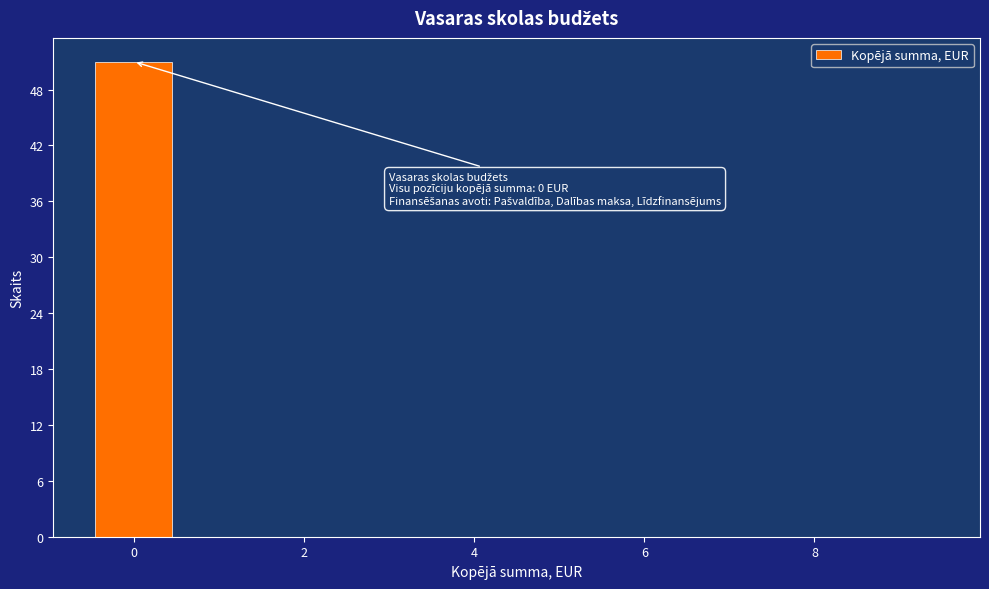

Which range on the x-axis has the tallest bar?

-0.5 to 0.5